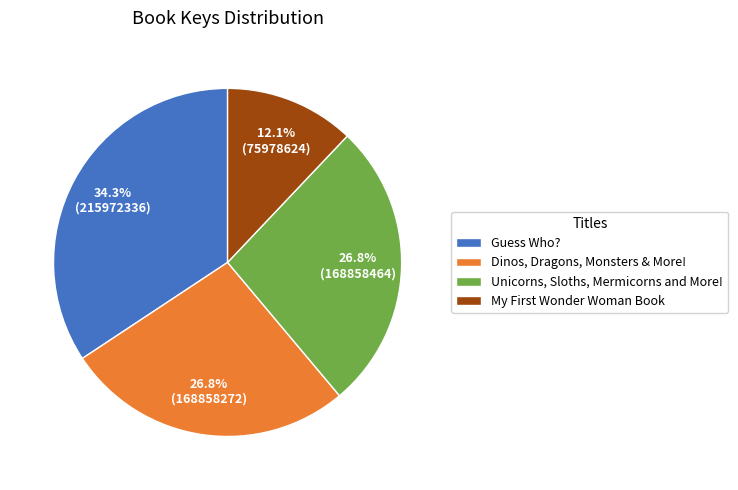

How many segments does this pie chart have?

4